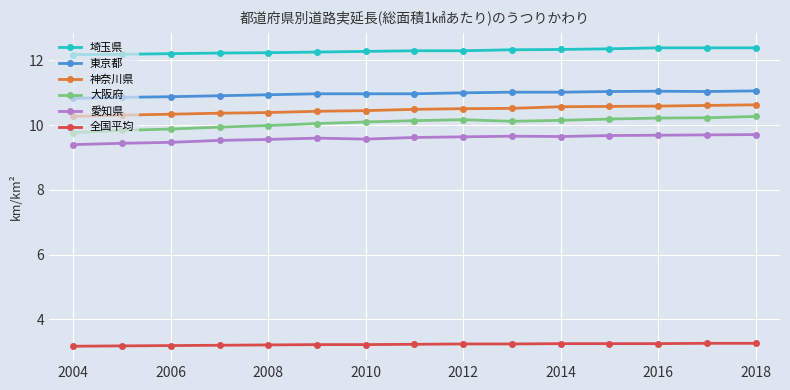

Does the chart display data point markers on the line(s)?

Yes